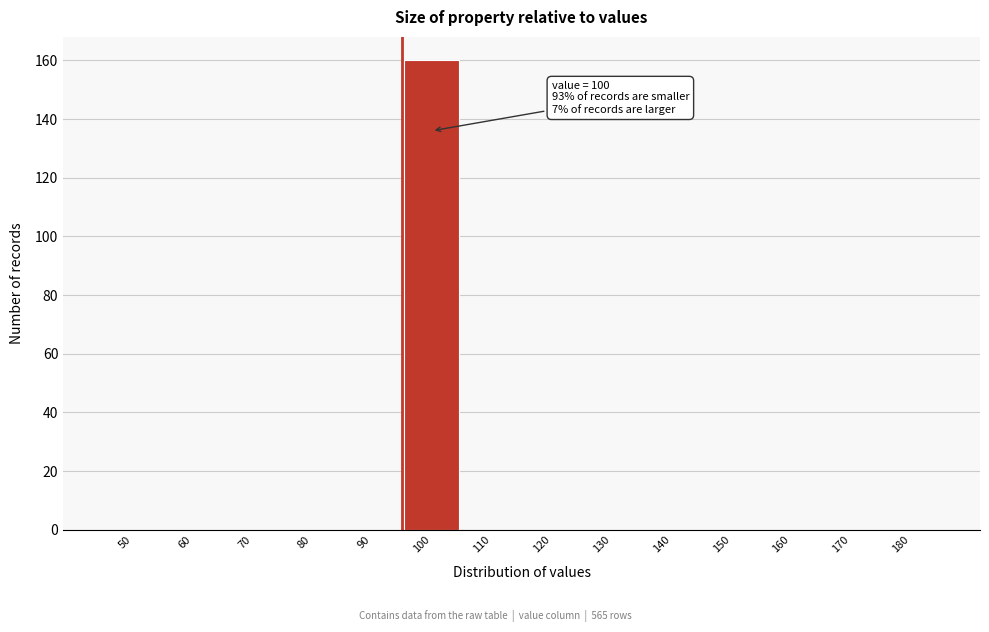

Reading left to right, what are all the values shown in this chart?

50=0	60=0	70=0	80=0	90=0	100=160	110=0	120=0	130=0	140=0	150=0	160=0	170=0	180=0